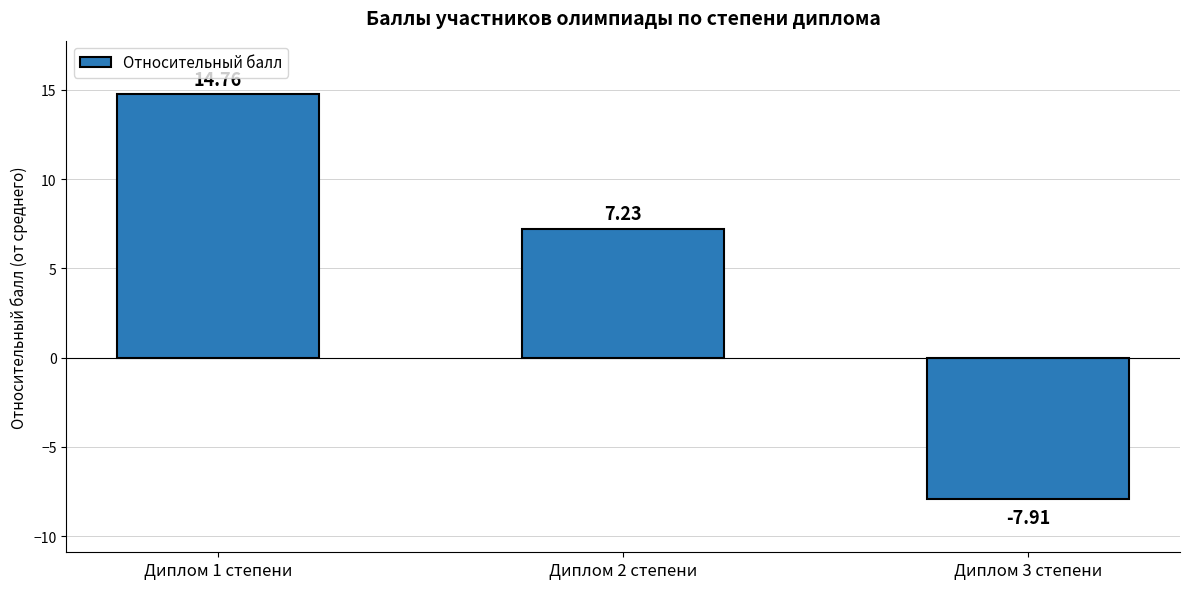

What is the sum of all values?

14.1